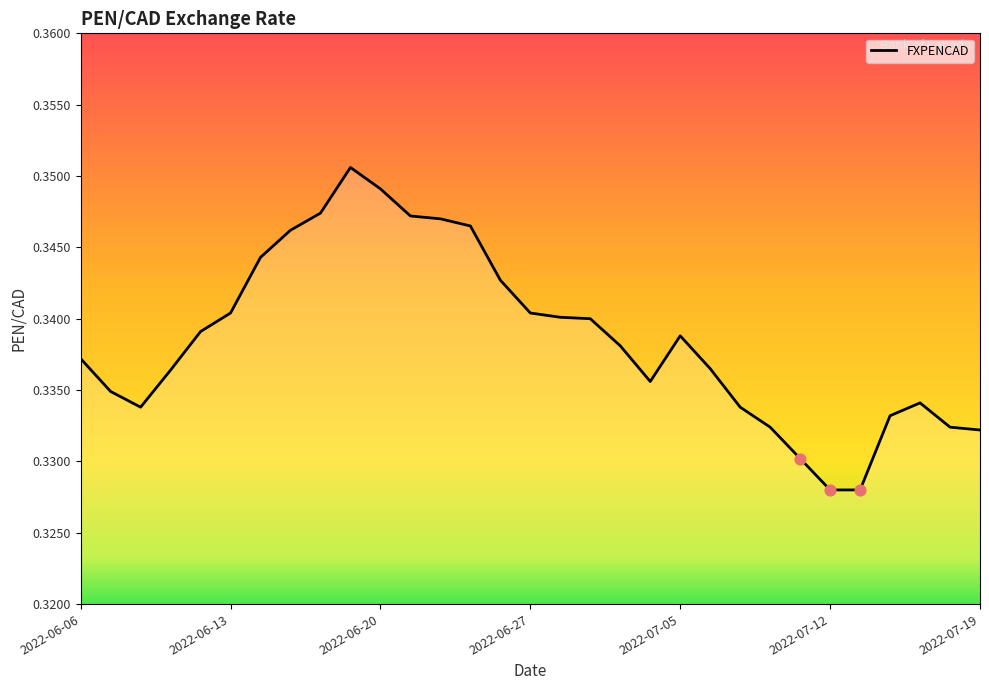

How many lines are shown in the chart?

1